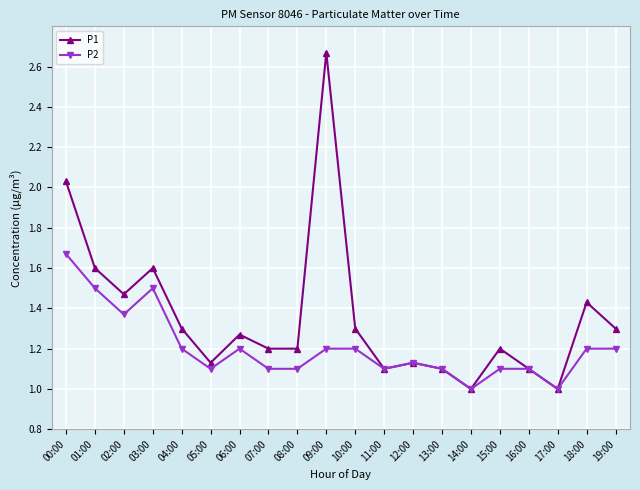

Rank the series by their maximum value, from lowest to highest.

P2, P1